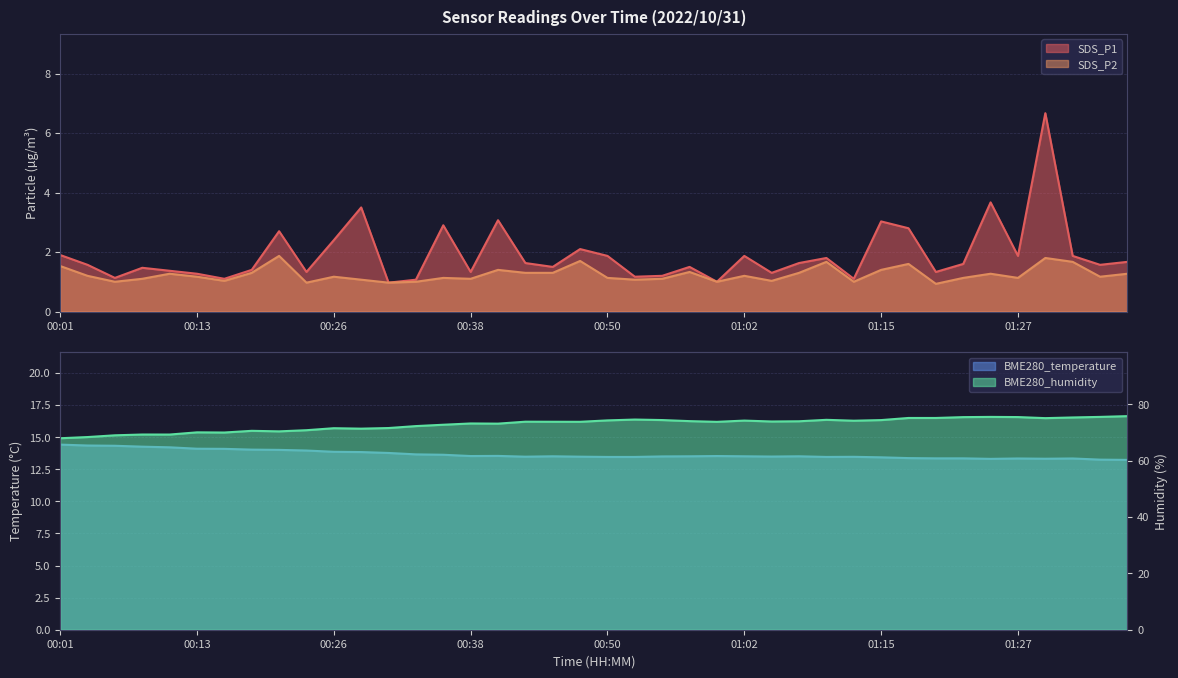

Rank the series by their maximum value, from lowest to highest.

SDS_P2, SDS_P1, BME280_temperature, BME280_humidity